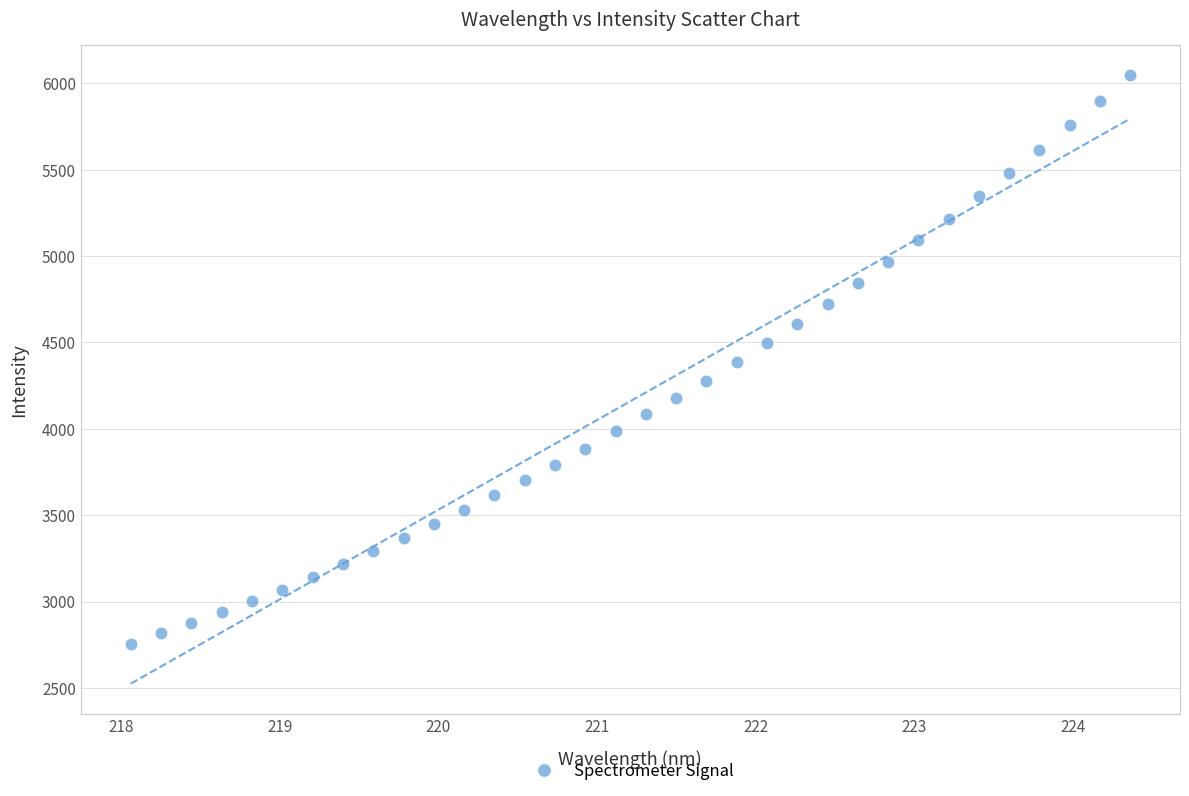

What is the range of Y values (max minus min)?

3288.6